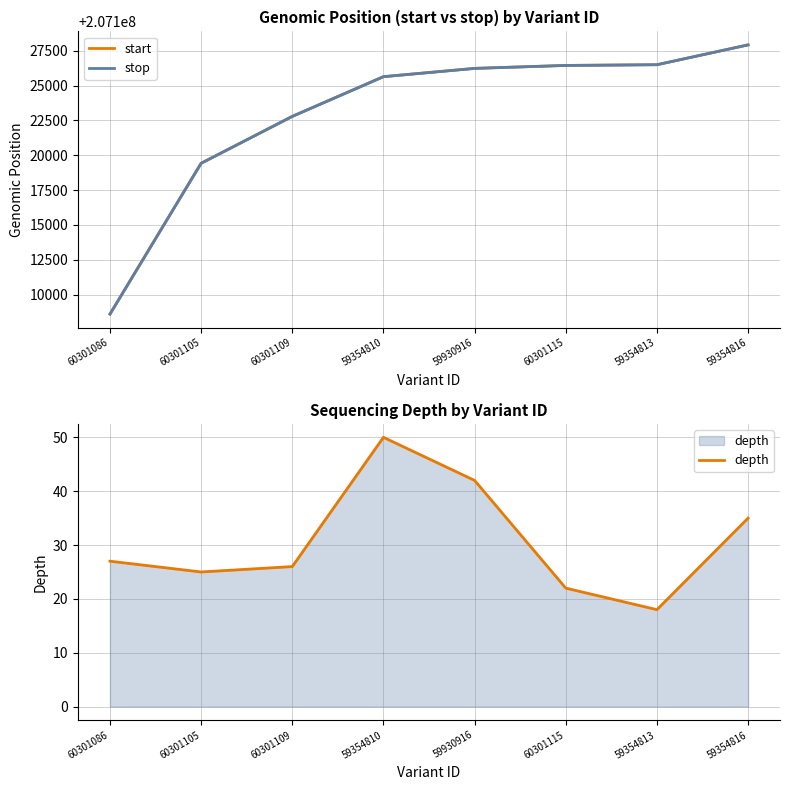

True or false: depth has a value of 42 at 60301105.

False